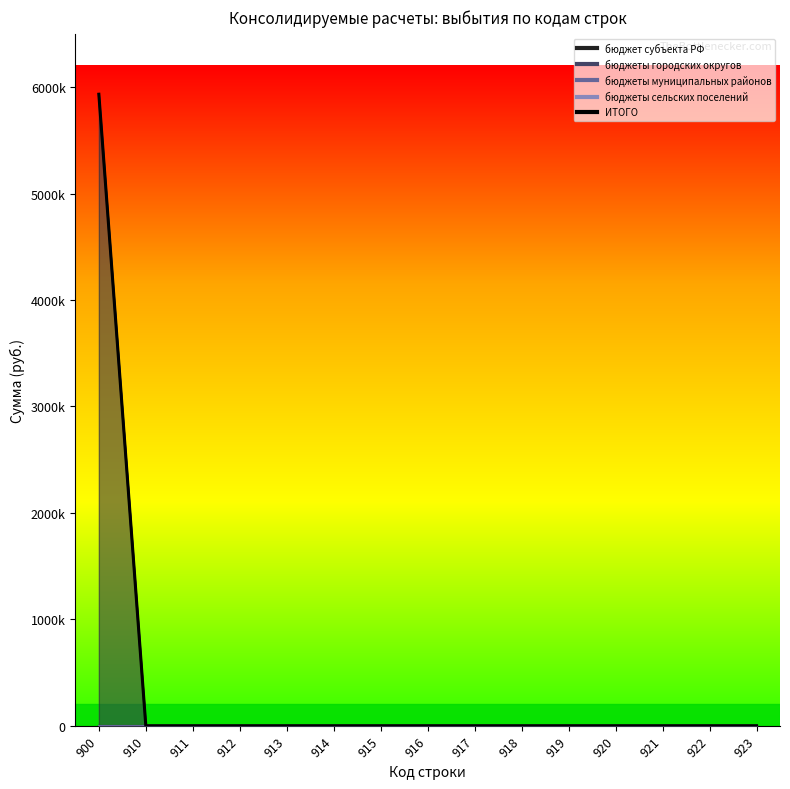

True or false: бюджет субъекта РФ has a value of 0.0 at 911.

True